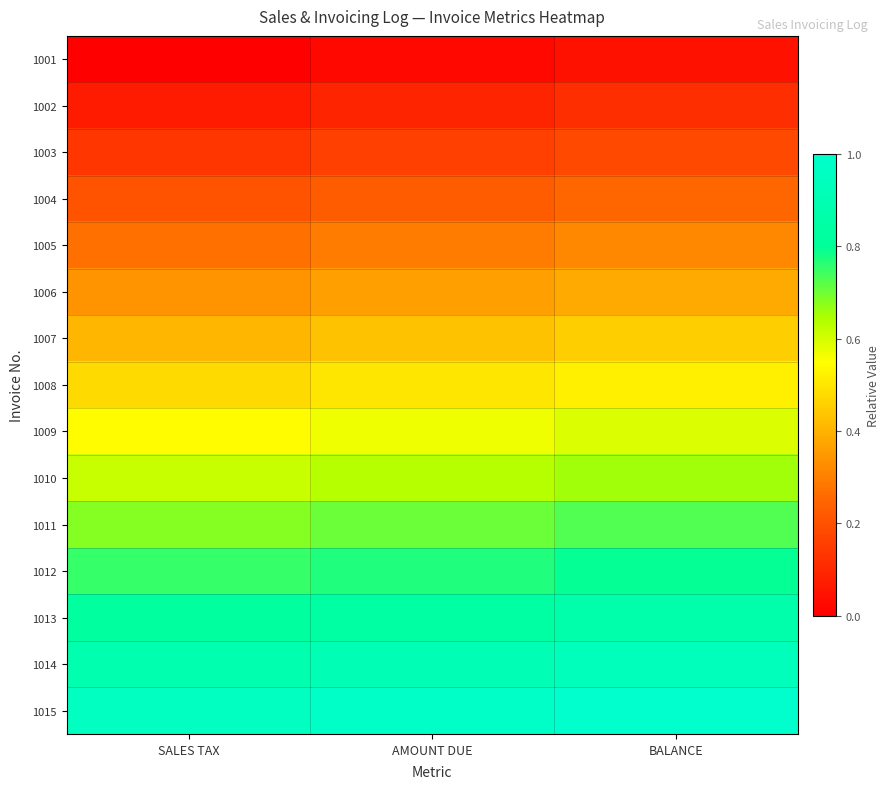

What is the maximum value shown in the chart?

1.0